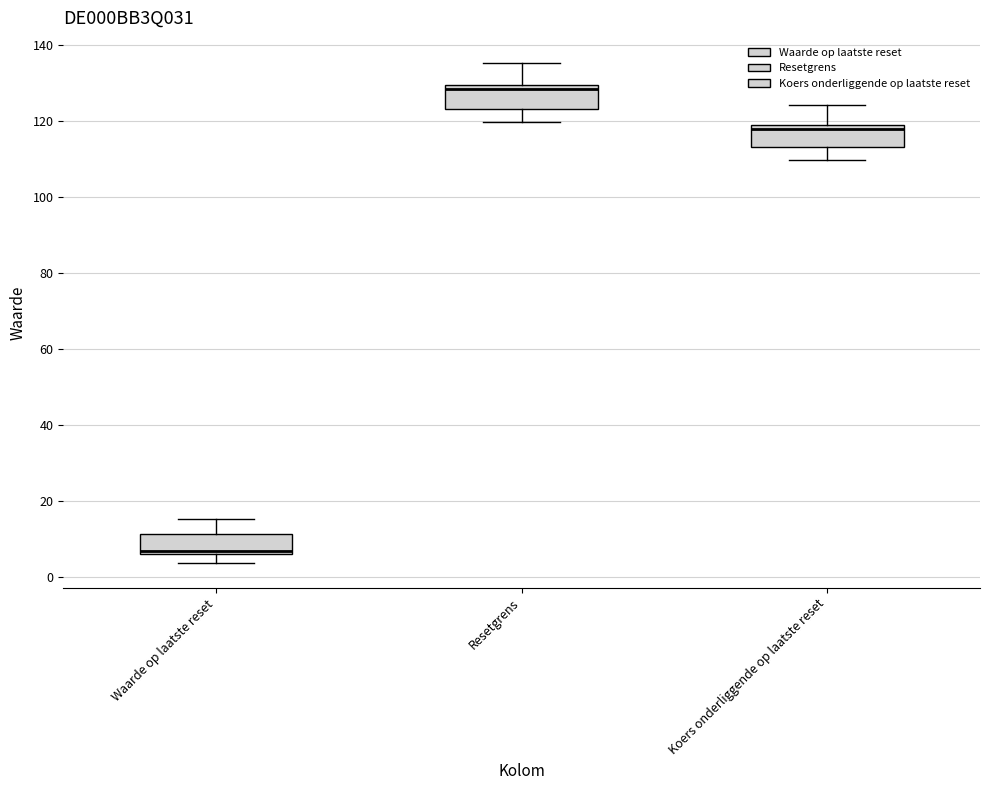

Where is the lower edge of the box for Resetgrens on the y-axis? The values are not printed on the chart, so give them approximately, as read against the axis.

124